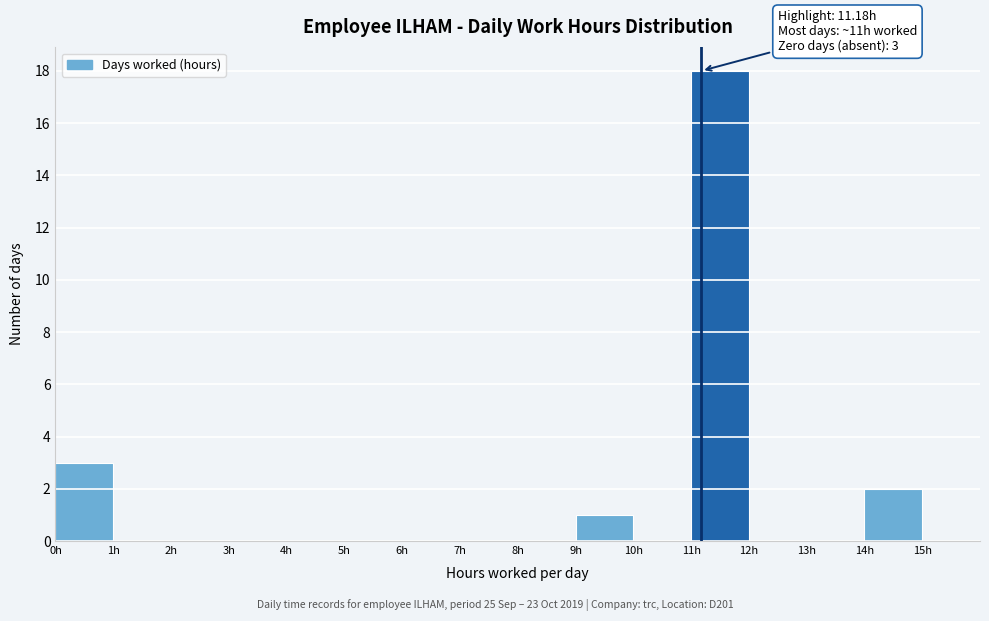

Over which range of the x-axis is the bar tallest?

11 to 12